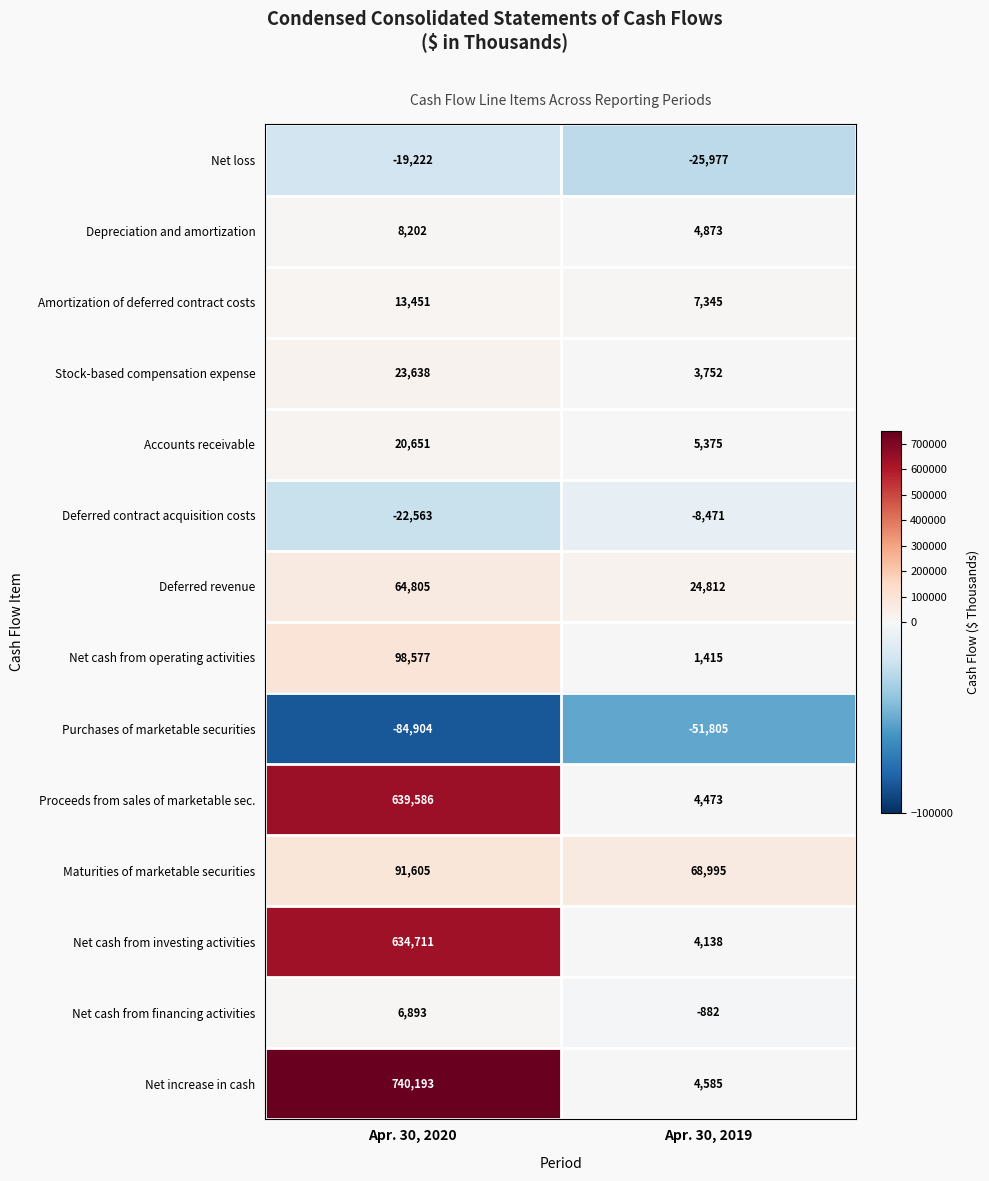

Which series changed the most between Apr. 30, 2020 and Apr. 30, 2019?

Net increase in cash